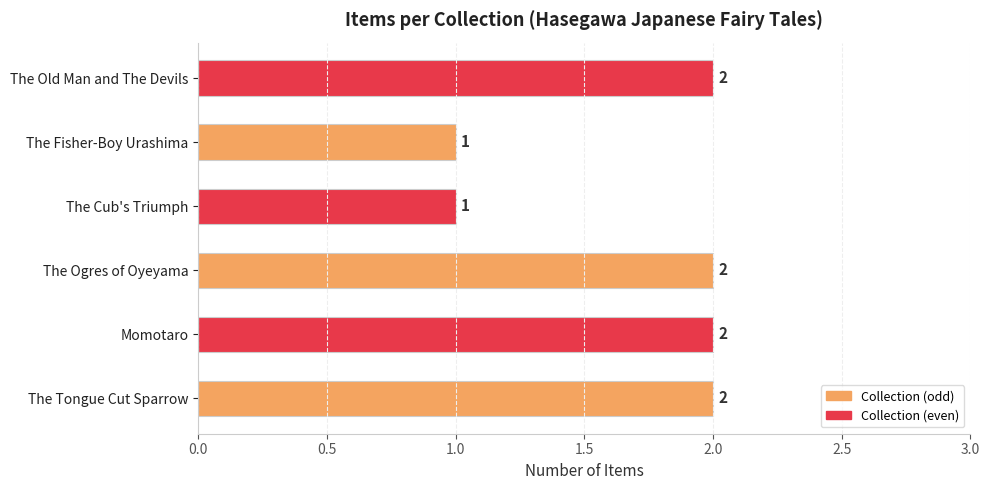

What is the ratio of the value at The Cub's Triumph to the value at The Tongue Cut Sparrow?

0.5